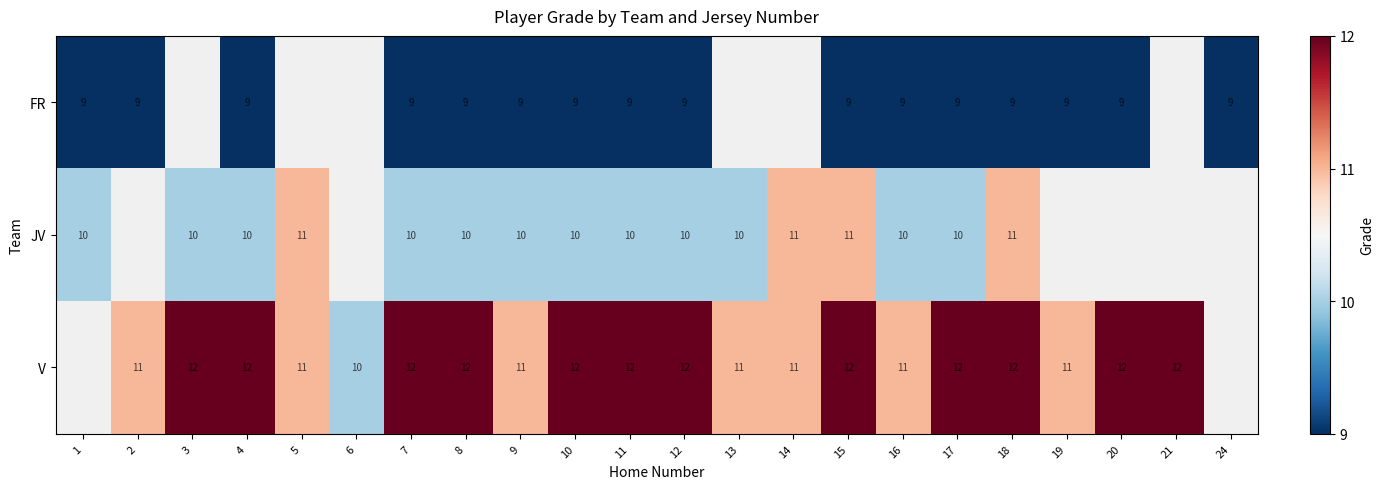

Is it true that JV equals 13.4 at 16?

False